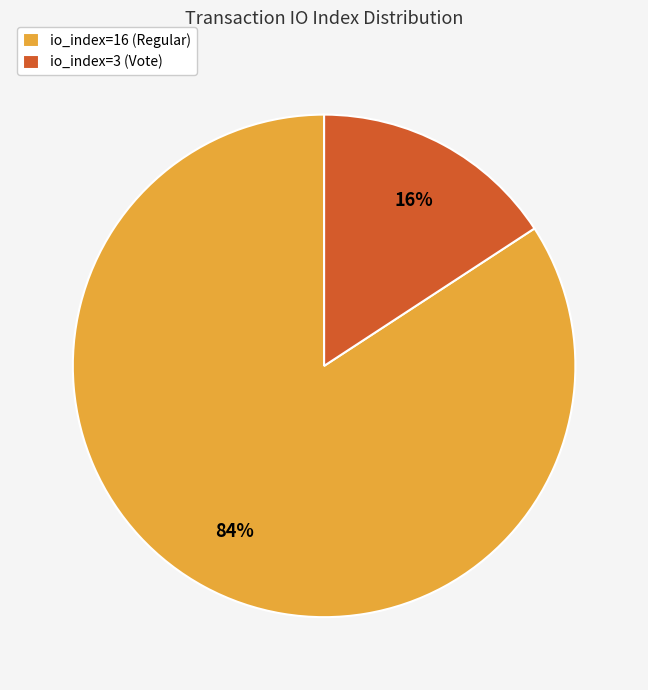

Rank the categories by value from highest to lowest.

io_index=16 (Regular), io_index=3 (Vote)